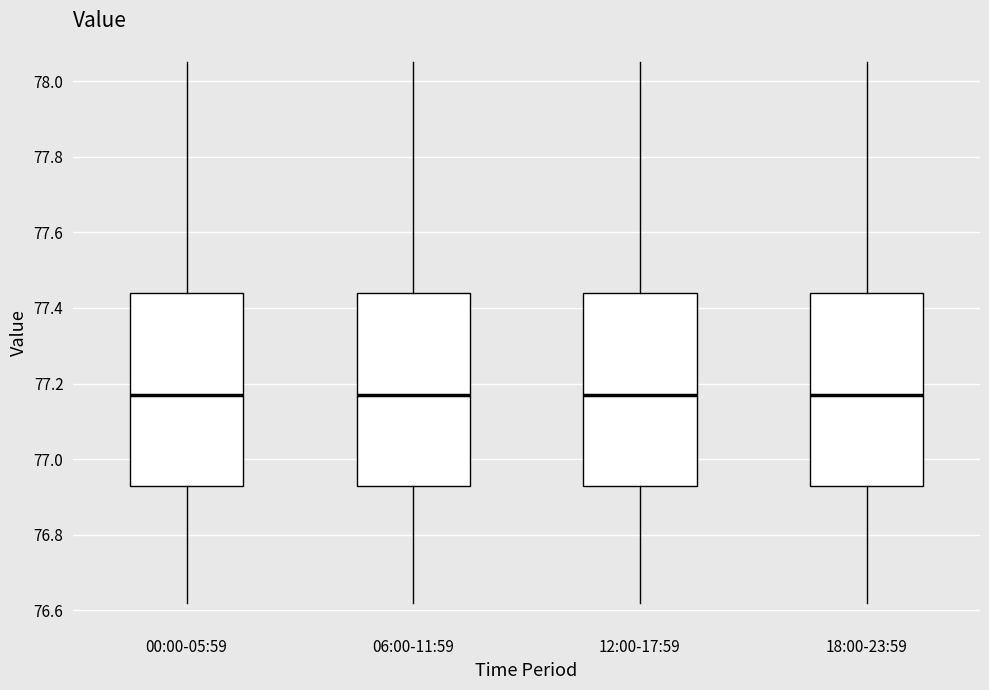

Reading left to right, read every box against the y-axis: the position of its median line, the range the box covers, and the ends of its whiskers. The values are not printed on the chart, so give them approximately, as read against the axis.

00:00-05:59: median 77.18, box 76.94 to 77.44, whiskers 76.62 to 78.06
06:00-11:59: median 77.18, box 76.94 to 77.44, whiskers 76.62 to 78.06
12:00-17:59: median 77.18, box 76.94 to 77.44, whiskers 76.62 to 78.06
18:00-23:59: median 77.18, box 76.94 to 77.44, whiskers 76.62 to 78.06